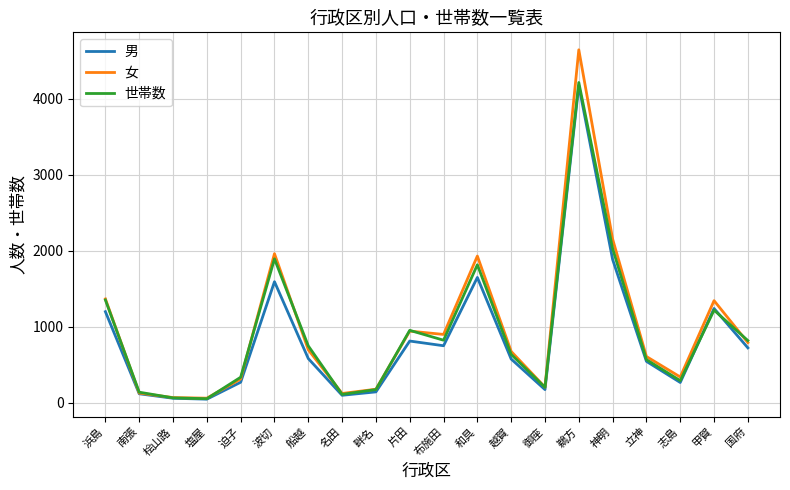

At which category is the sum across all series the highest?

鵜方